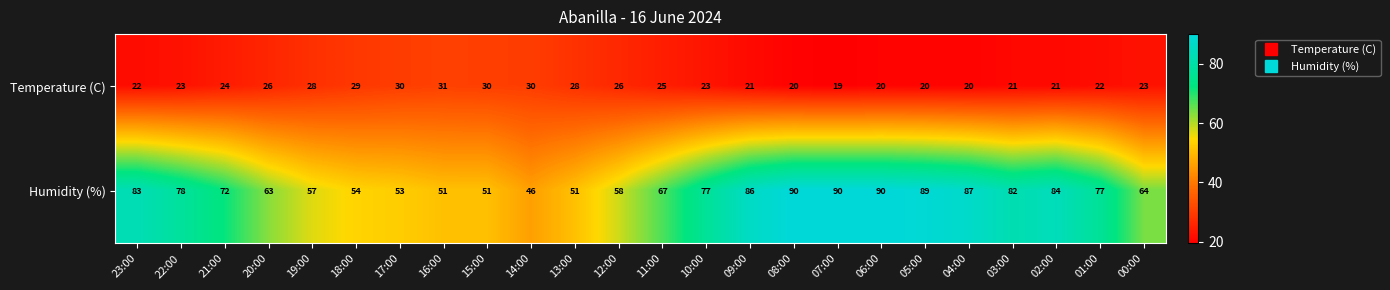

What is the total value across all series at 12:00?

84